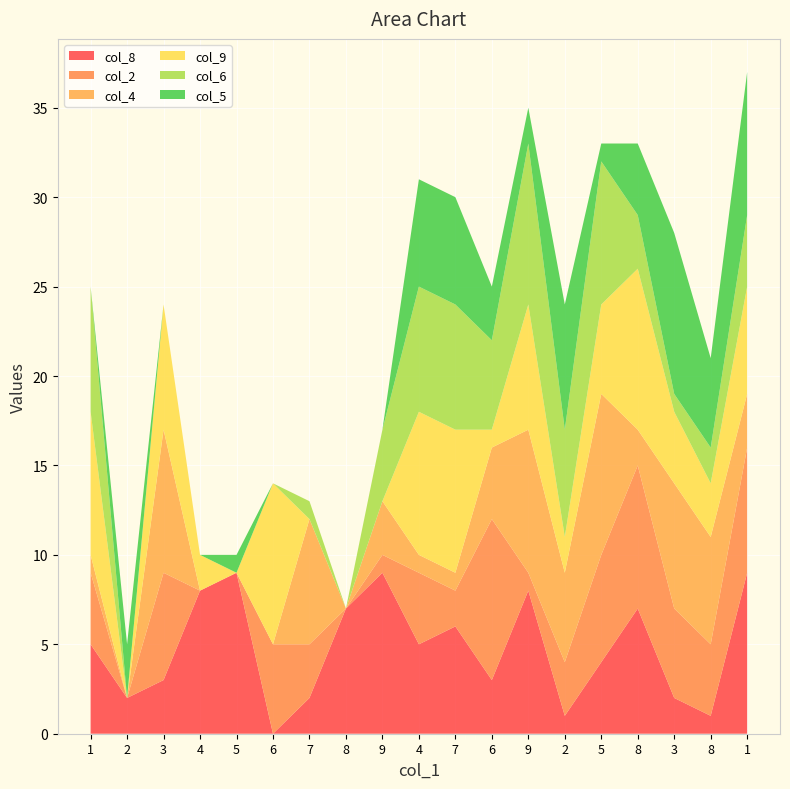

Reading left to right, transcribe all the data shown in this chart.

col_8: 1=5	2=2	3=3	4=8	5=9	6=0	7=2	8=7	9=9	4=5	7=6	6=3	9=8	2=1	5=4	8=7	3=2	8=1	1=9
col_2: 1=4	2=0	3=6	4=0	5=0	6=5	7=3	8=0	9=1	4=4	7=2	6=9	9=1	2=3	5=6	8=8	3=5	8=4	1=7
col_4: 1=1	2=0	3=8	4=0	5=0	6=0	7=7	8=0	9=3	4=1	7=1	6=4	9=8	2=5	5=9	8=2	3=7	8=6	1=3
col_9: 1=8	2=0	3=7	4=2	5=0	6=9	7=0	8=0	9=0	4=8	7=8	6=1	9=7	2=2	5=5	8=9	3=4	8=3	1=6
col_6: 1=7	2=0	3=0	4=0	5=0	6=0	7=1	8=0	9=4	4=7	7=7	6=5	9=9	2=6	5=8	8=3	3=1	8=2	1=4
col_5: 1=0	2=3	3=0	4=0	5=1	6=0	7=0	8=0	9=0	4=6	7=6	6=3	9=2	2=7	5=1	8=4	3=9	8=5	1=8